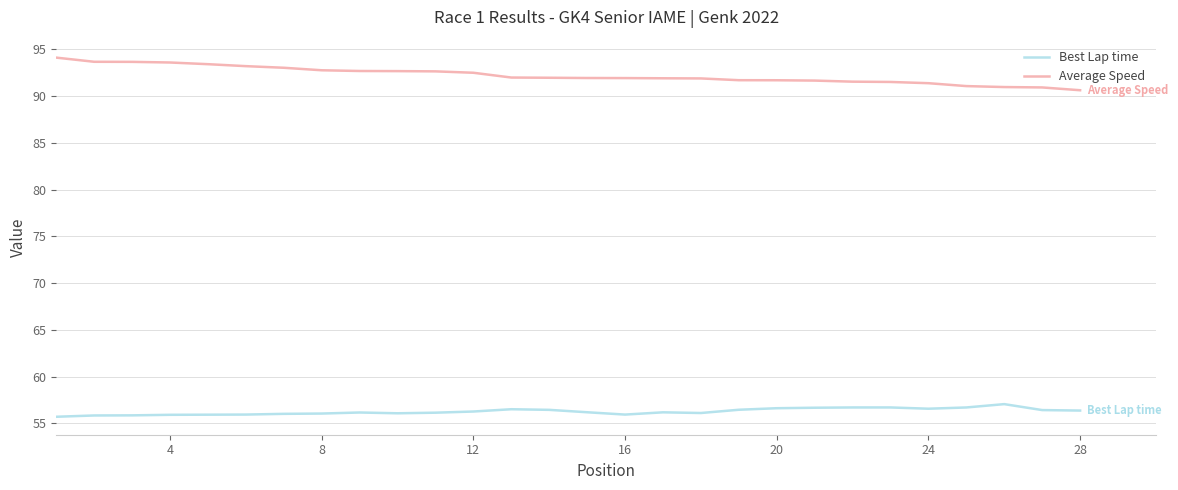

Which series has the widest spread of values?

Average Speed